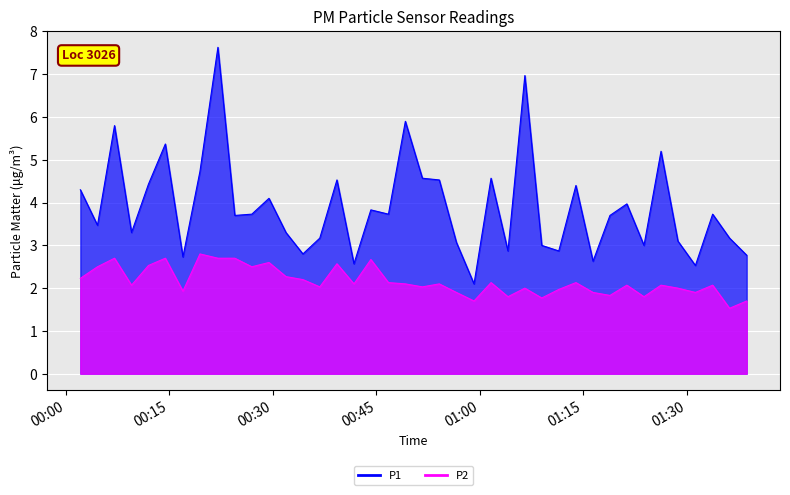

How many interior local peaks does the P2 series have?

13